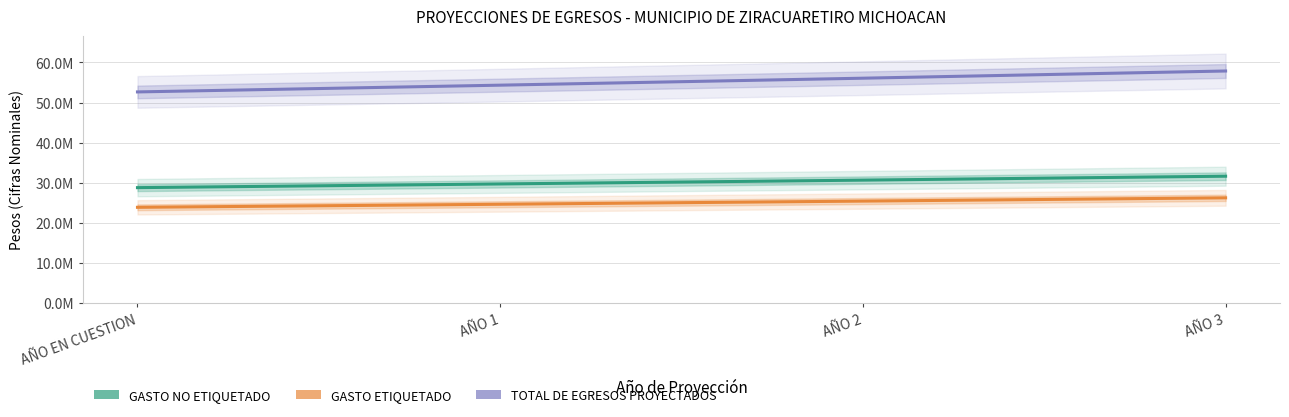

Which series has the largest range (max minus min)?

TOTAL DE EGRESOS PROYECTADOS